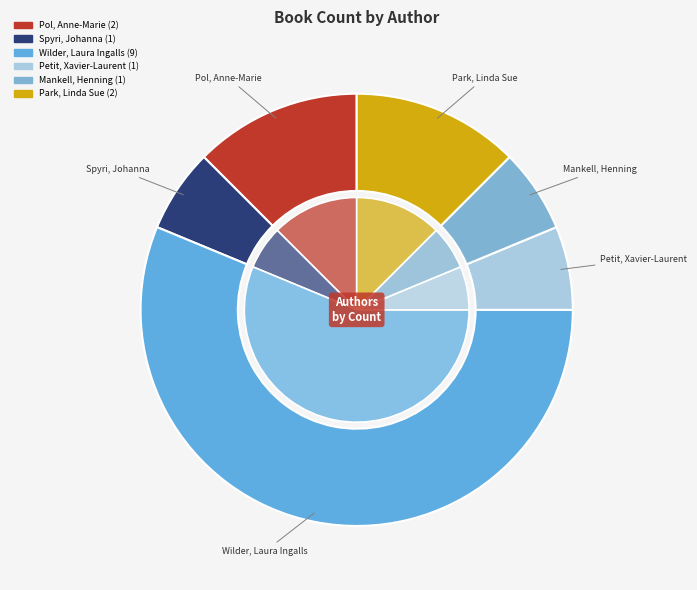

Is Wilder, Laura Ingalls the majority of the pie?

Yes